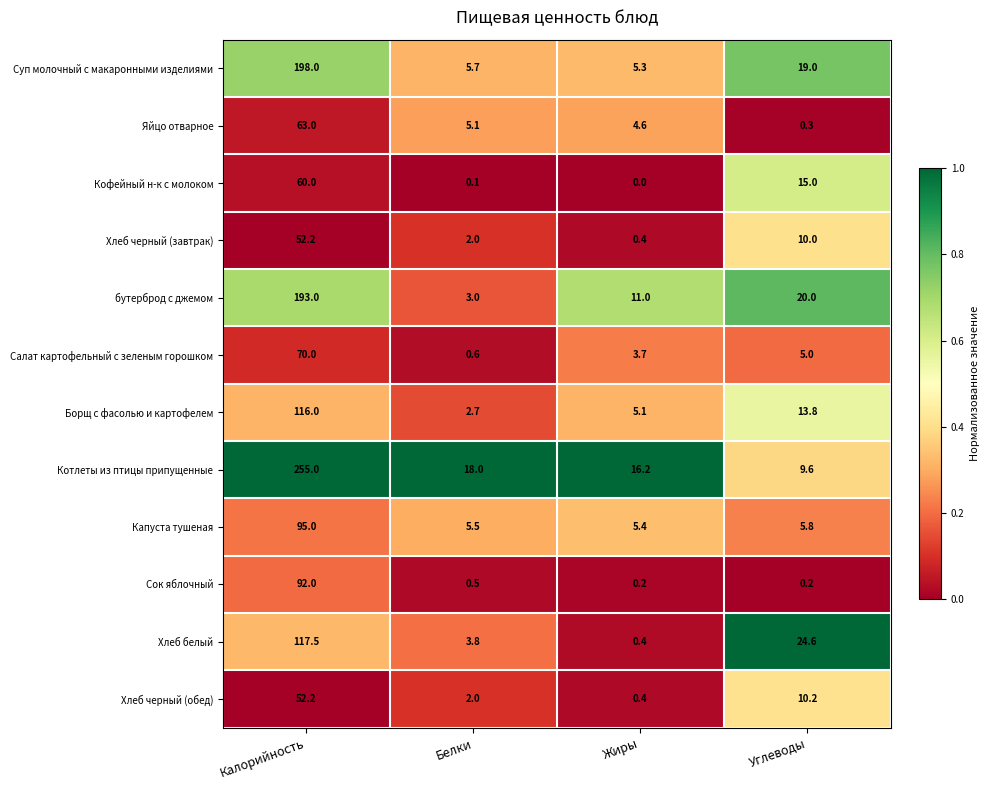

What is the difference between the highest and lowest values at Углеводы?

24.4